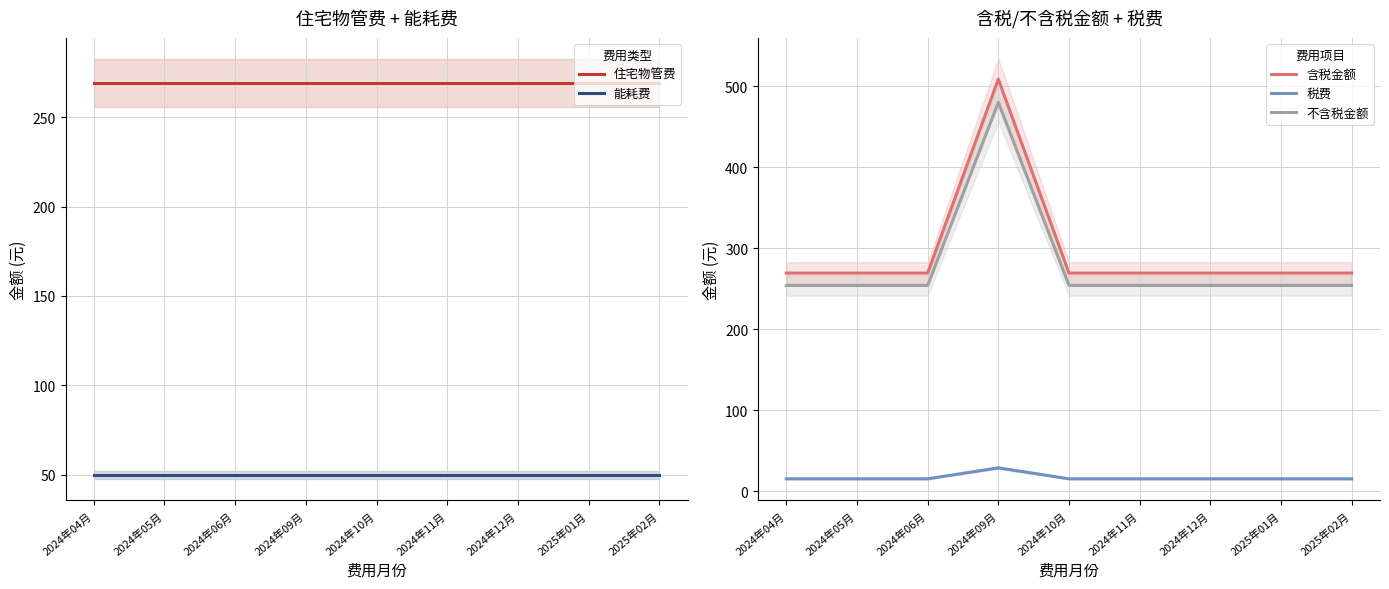

What position from the left is 2025年02月?

9